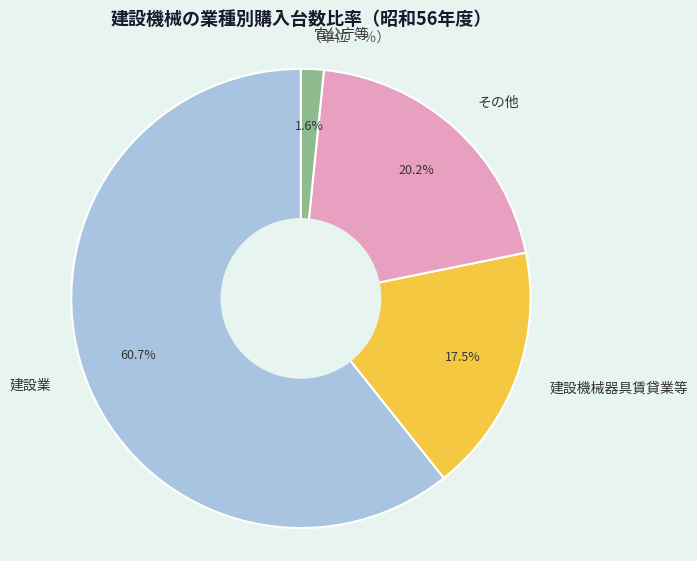

To the nearest percent, what is the difference between the largest and smallest slice percentages?

59%